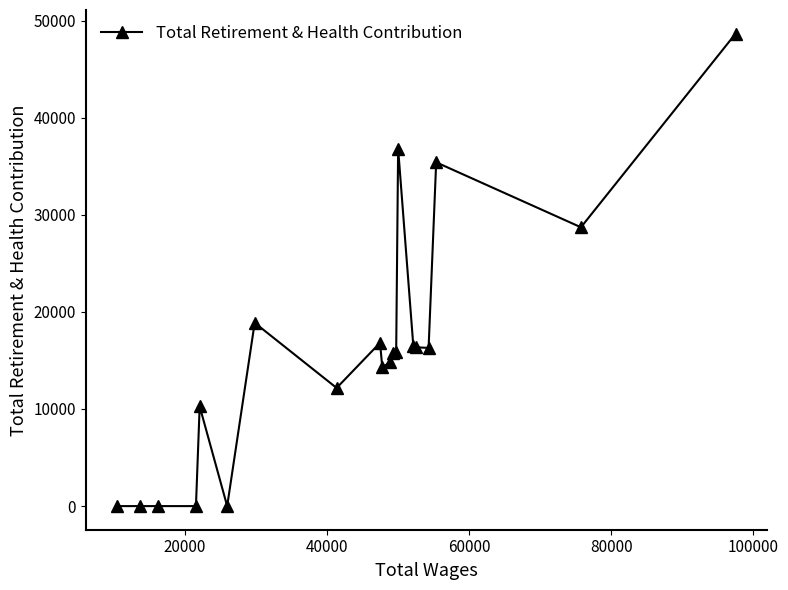

How many distinct data groups are displayed?

1